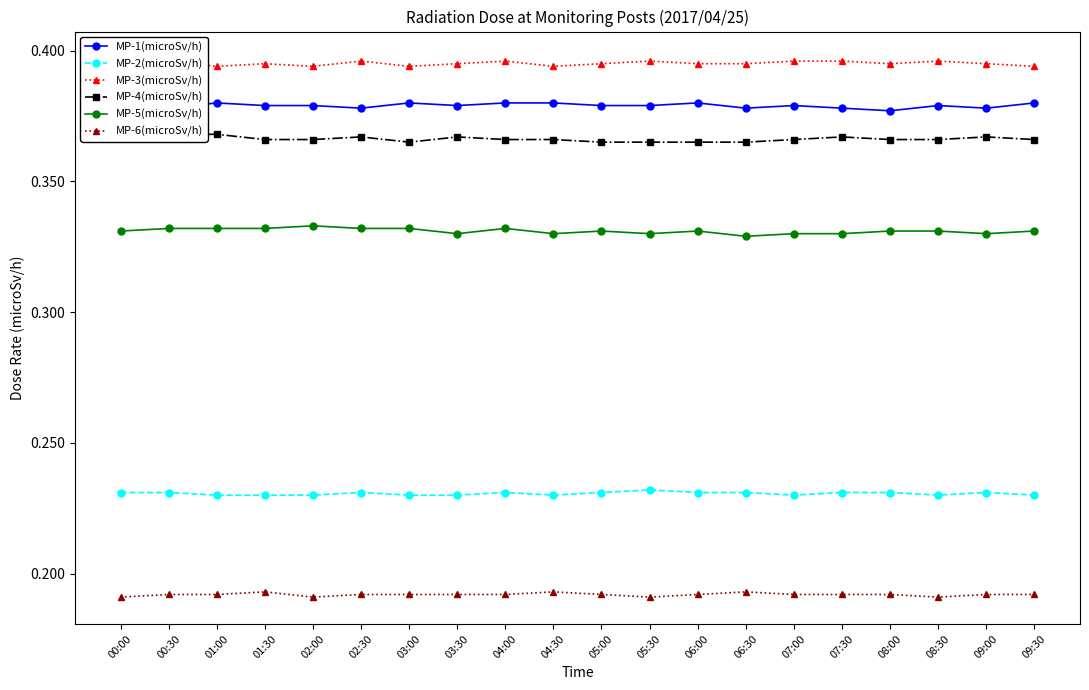

At which category is the sum across all series the highest?

00:30